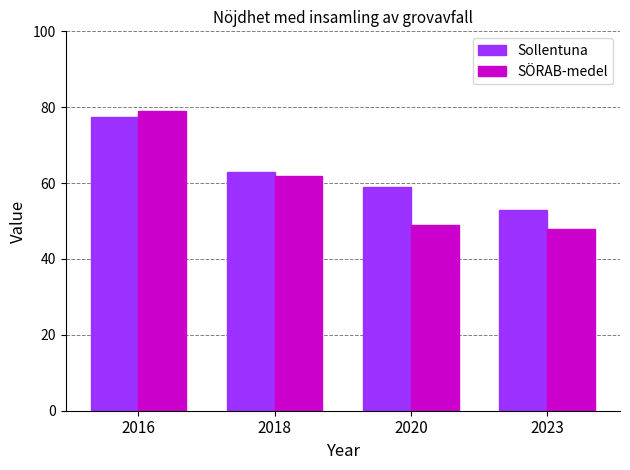

Reading left to right, list all the values displayed in this chart.

Sollentuna: 77.5	63.0	59.0	53.0
SÖRAB-medel: 79.0	62.0	49.0	48.0